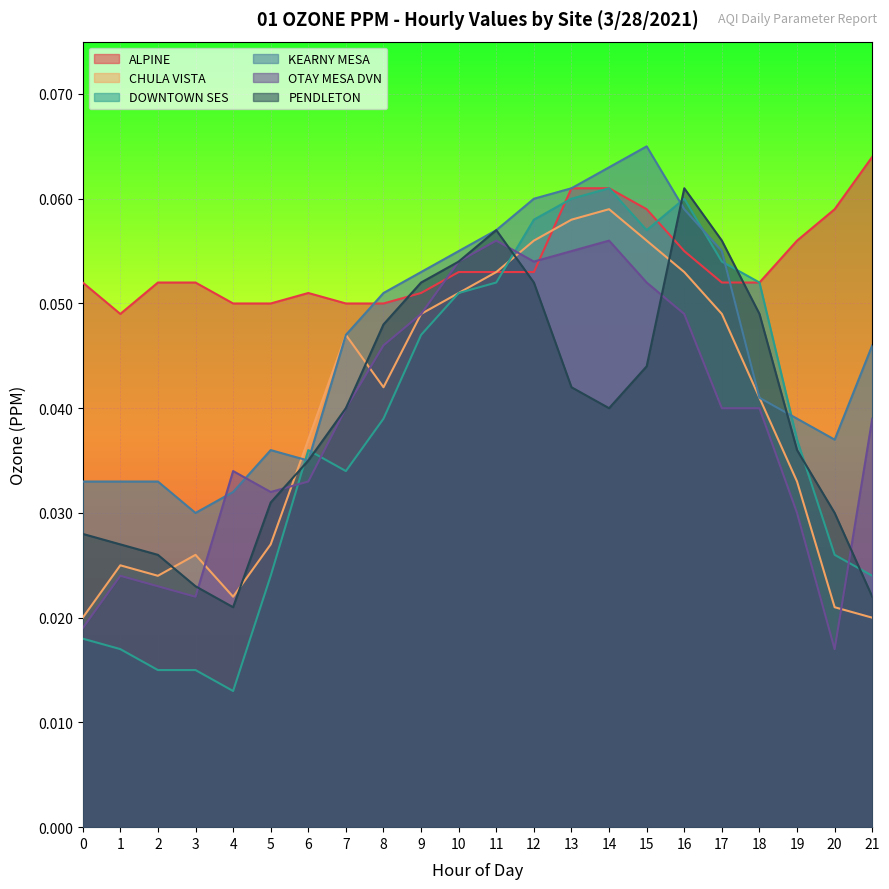

True or false: OTAY MESA DVN and DOWNTOWN SES intersect in this chart.

True